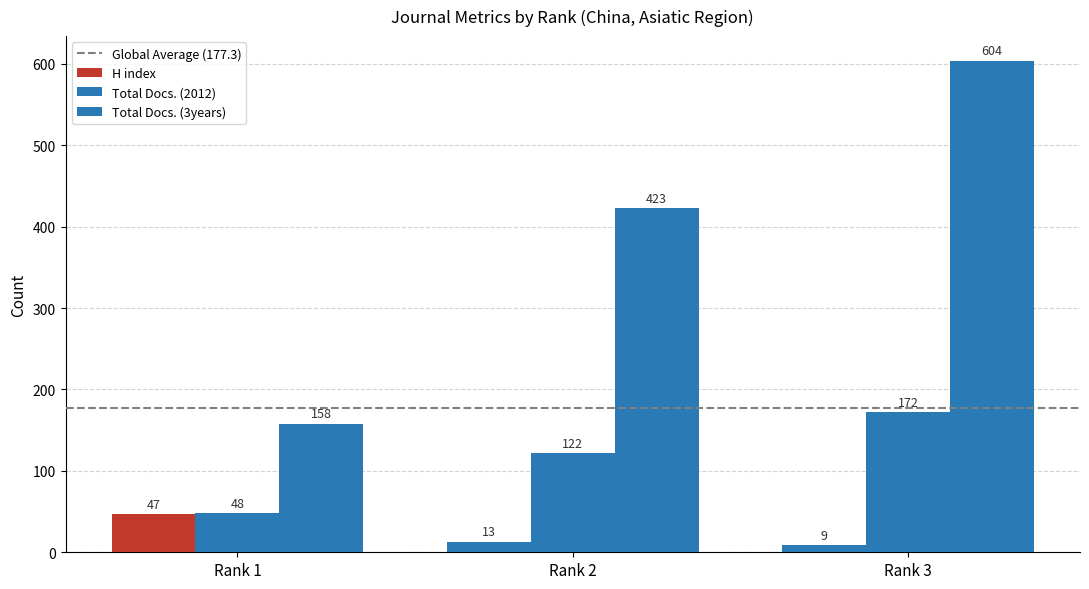

Reading right to left, what are all the values shown in this chart?

H index: 9	13	47
Total Docs. (2012): 172	122	48
Total Docs. (3years): 604	423	158